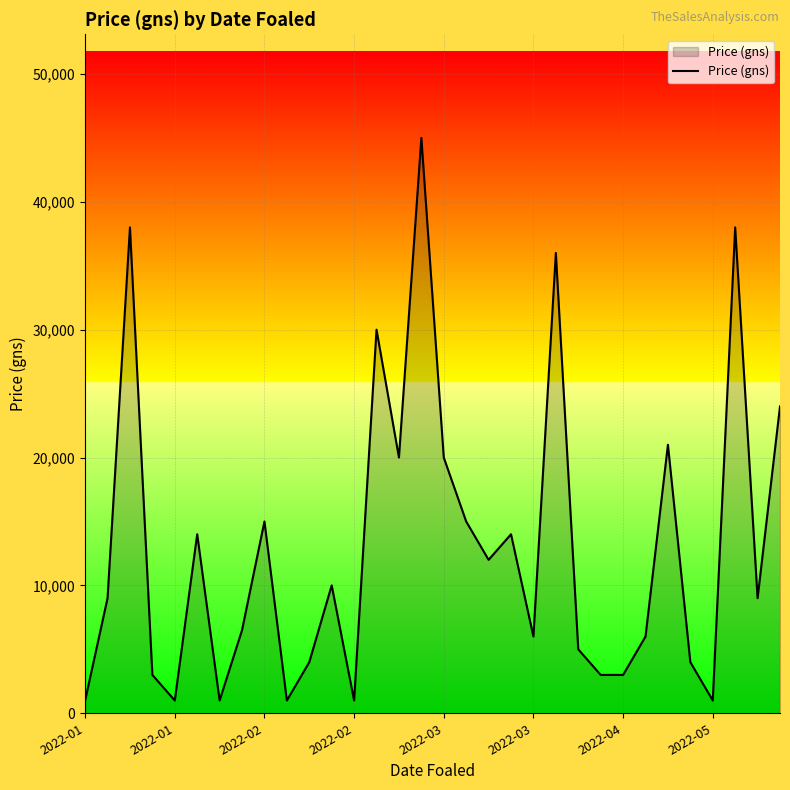

What is the difference between the maximum and minimum values?

44000